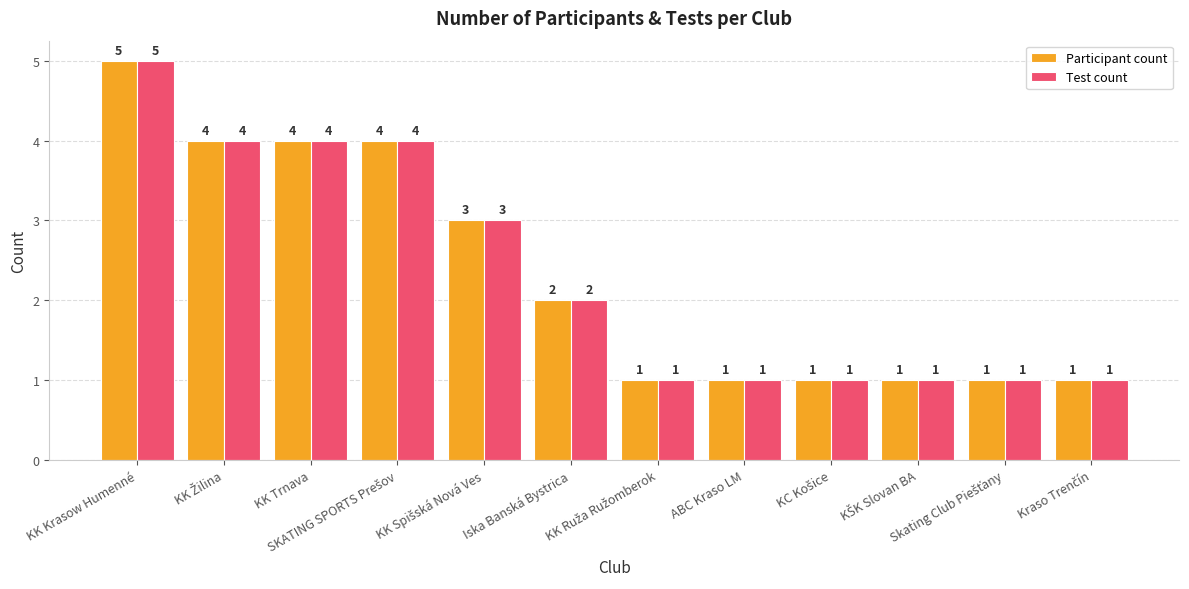

Count the number of categories in the chart.

12